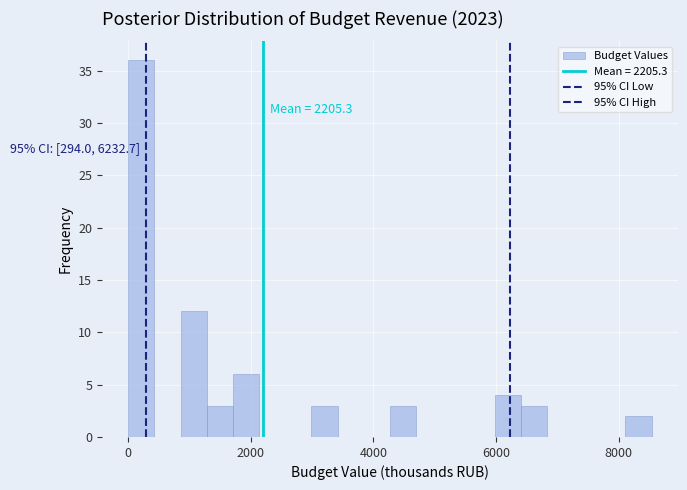

Read against the x-axis, roughly where is the centre of the tallest bar?

200